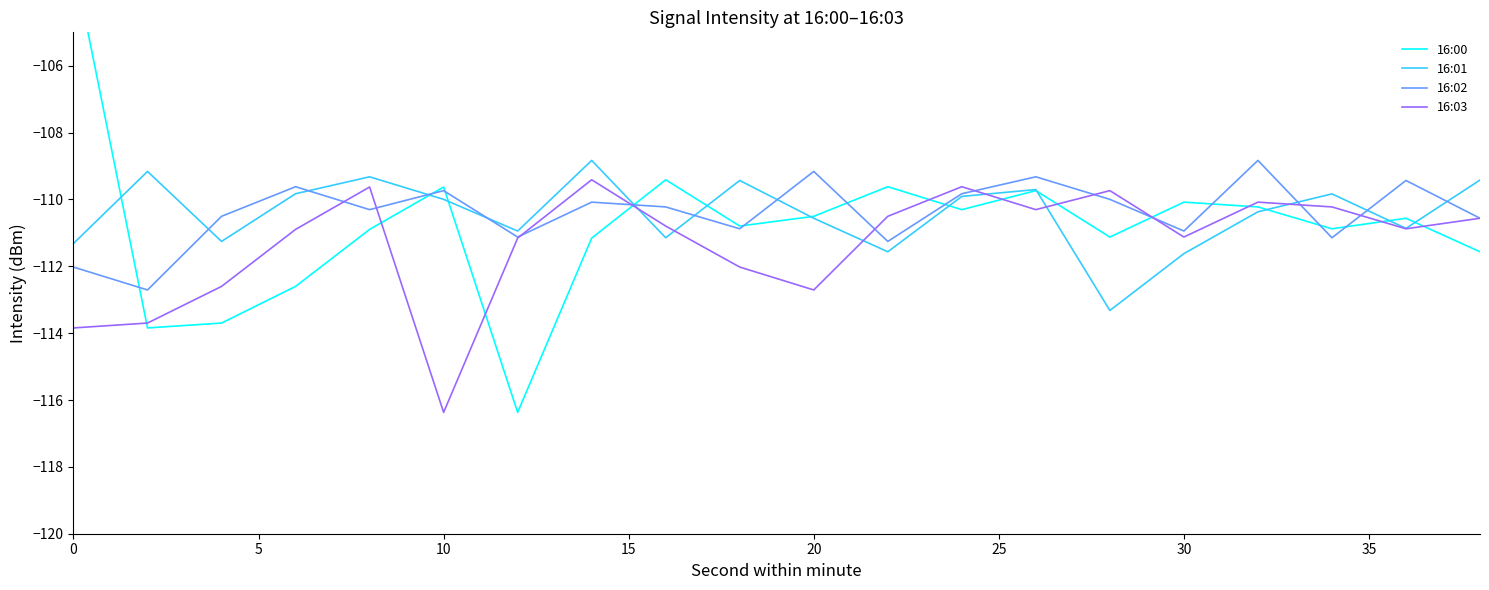

Rank the series by their maximum value, from highest to lowest.

16:00, 16:01, 16:02, 16:03